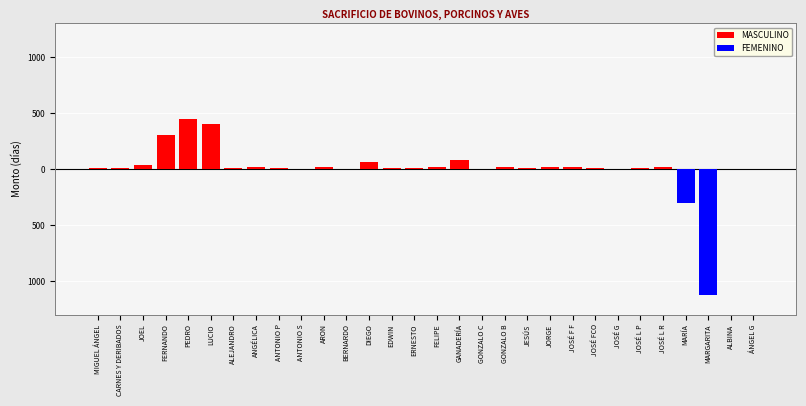

Which category has the highest value in the FEMENINO series?

MIGUEL ÁNGEL